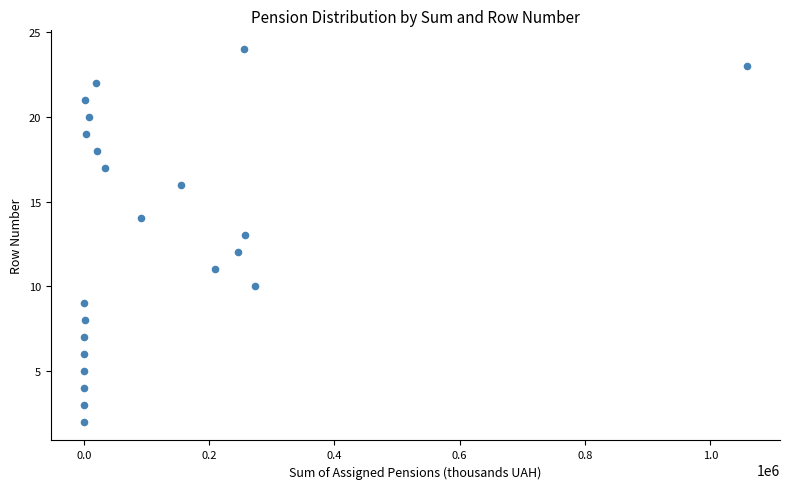

What is the range of Y values (max minus min)?

22